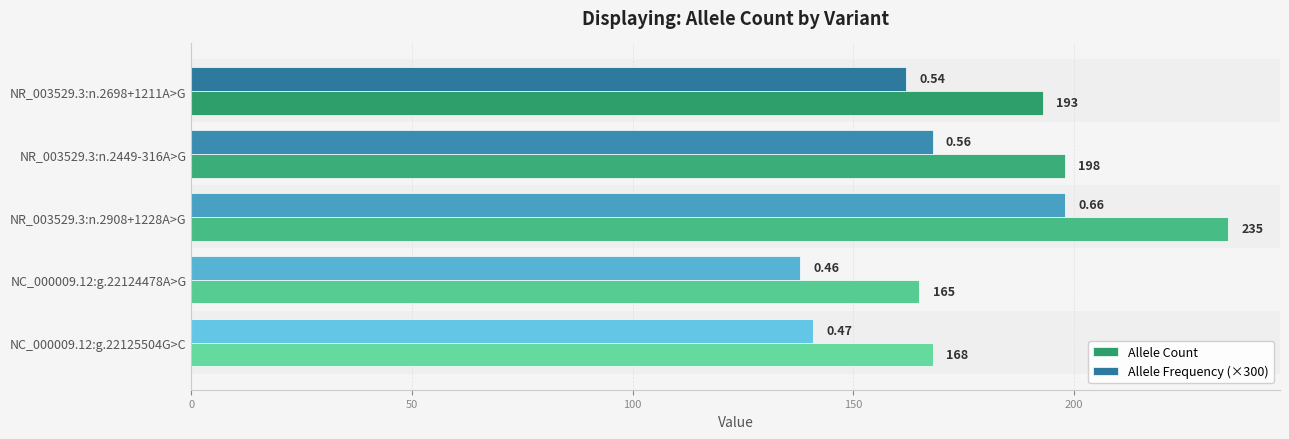

At NC_000009.12:g.22125504G>C, list the series in order from smallest to largest.

Allele Frequency (×300), Allele Count